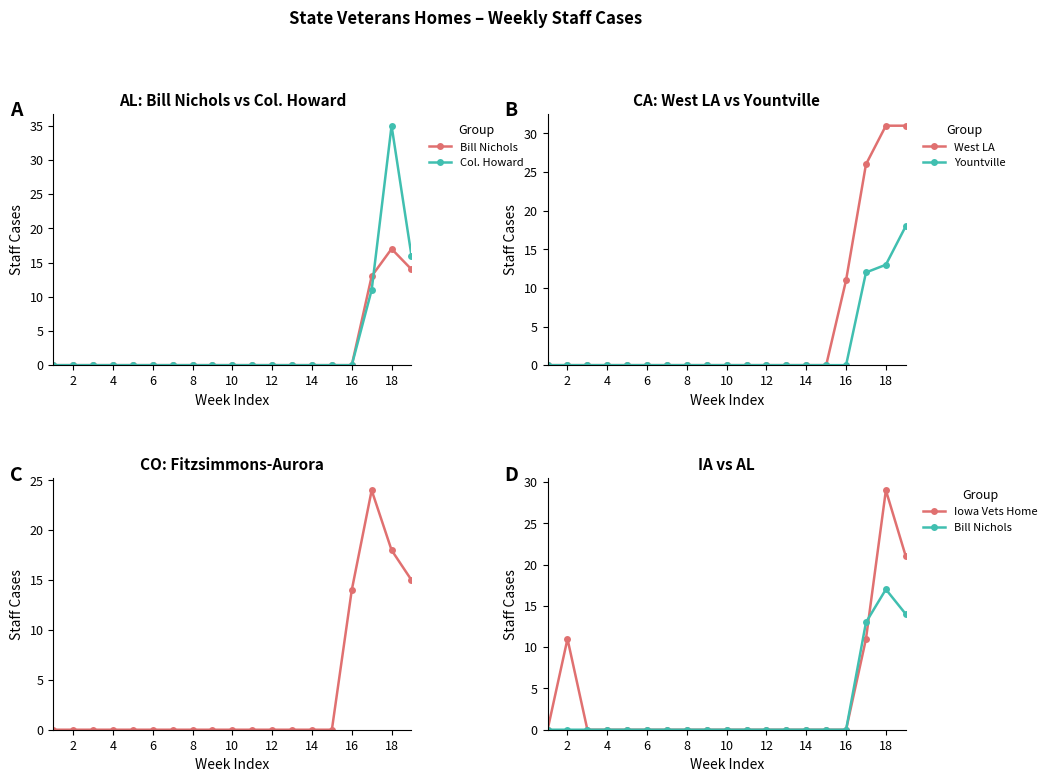

At which label is West LA closest to 15?

16